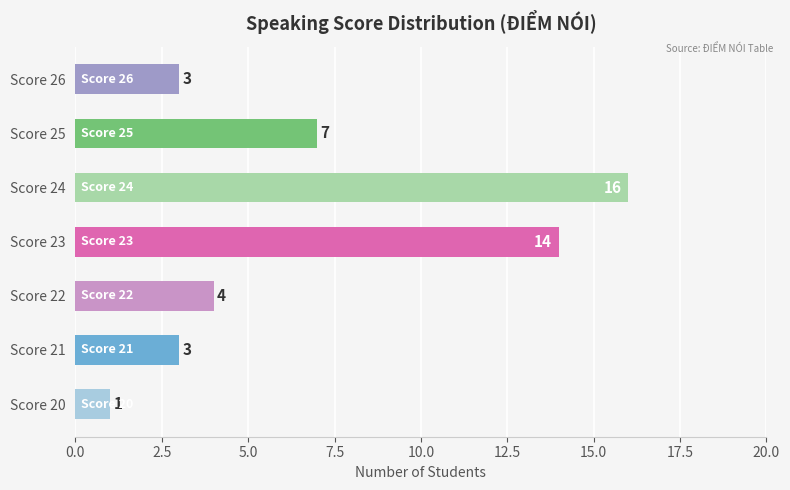

Reading bottom to top, list all the values displayed in this chart.

1	3	4	14	16	7	3